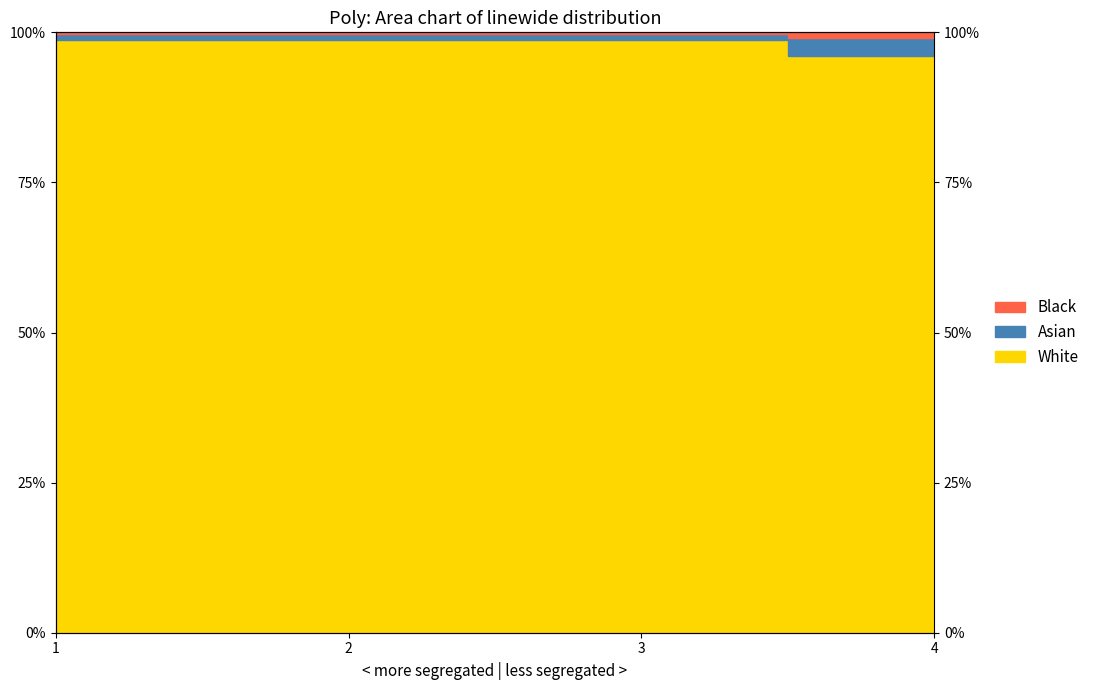

Reading left to right, what are all the values shown in this chart?

1.0	1.0	1.0	1.0